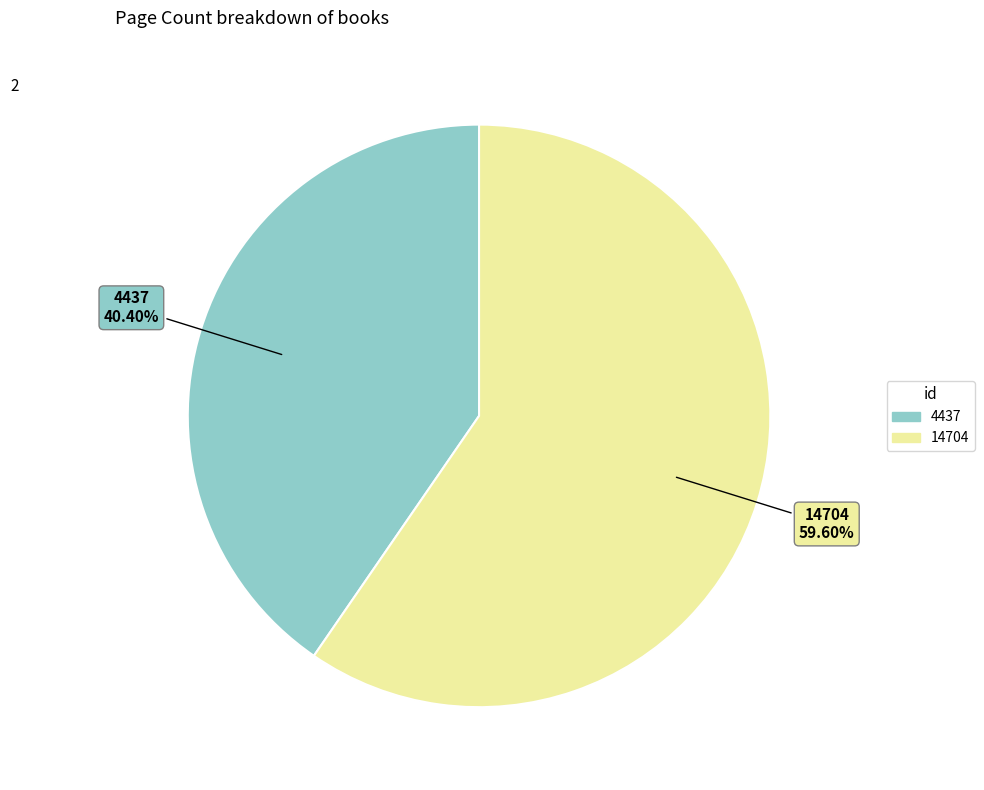

To the nearest percent, what is the difference between the 4437 and 14704 slice percentages?

19%